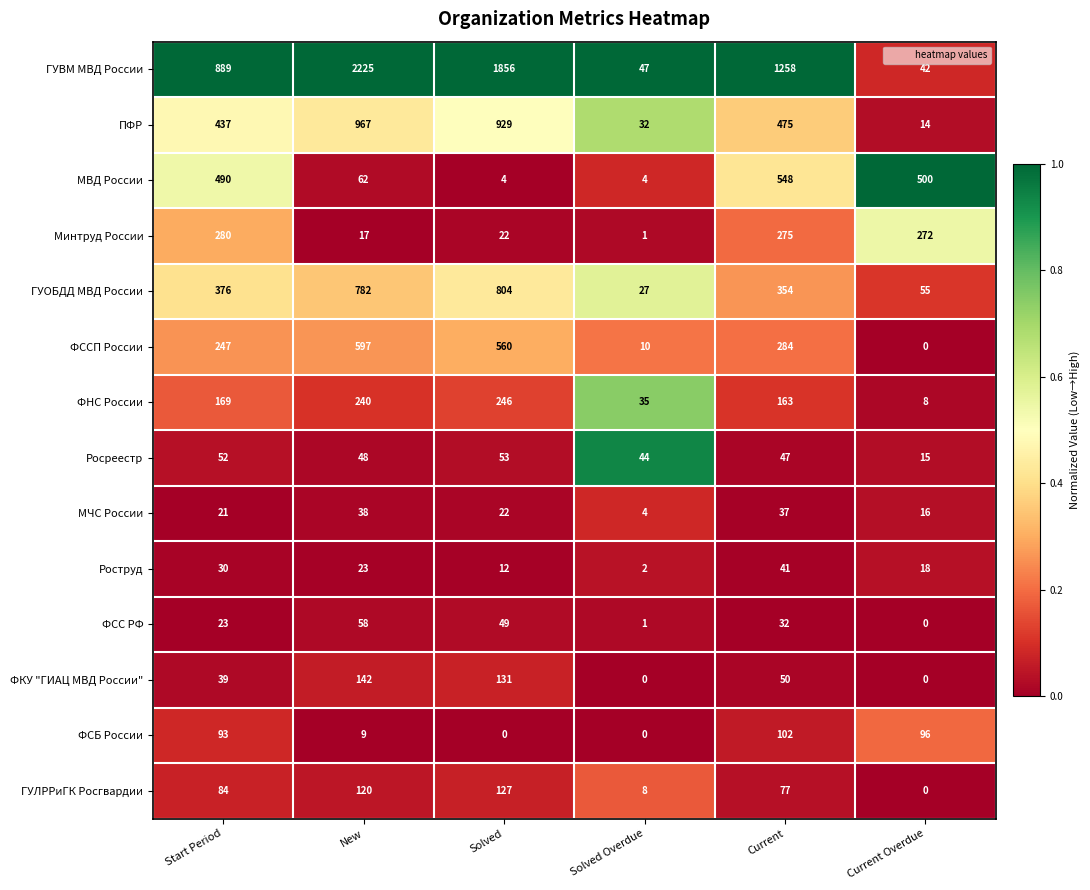

What is the sum of the ПФР values at Solved Overdue and Solved?

961